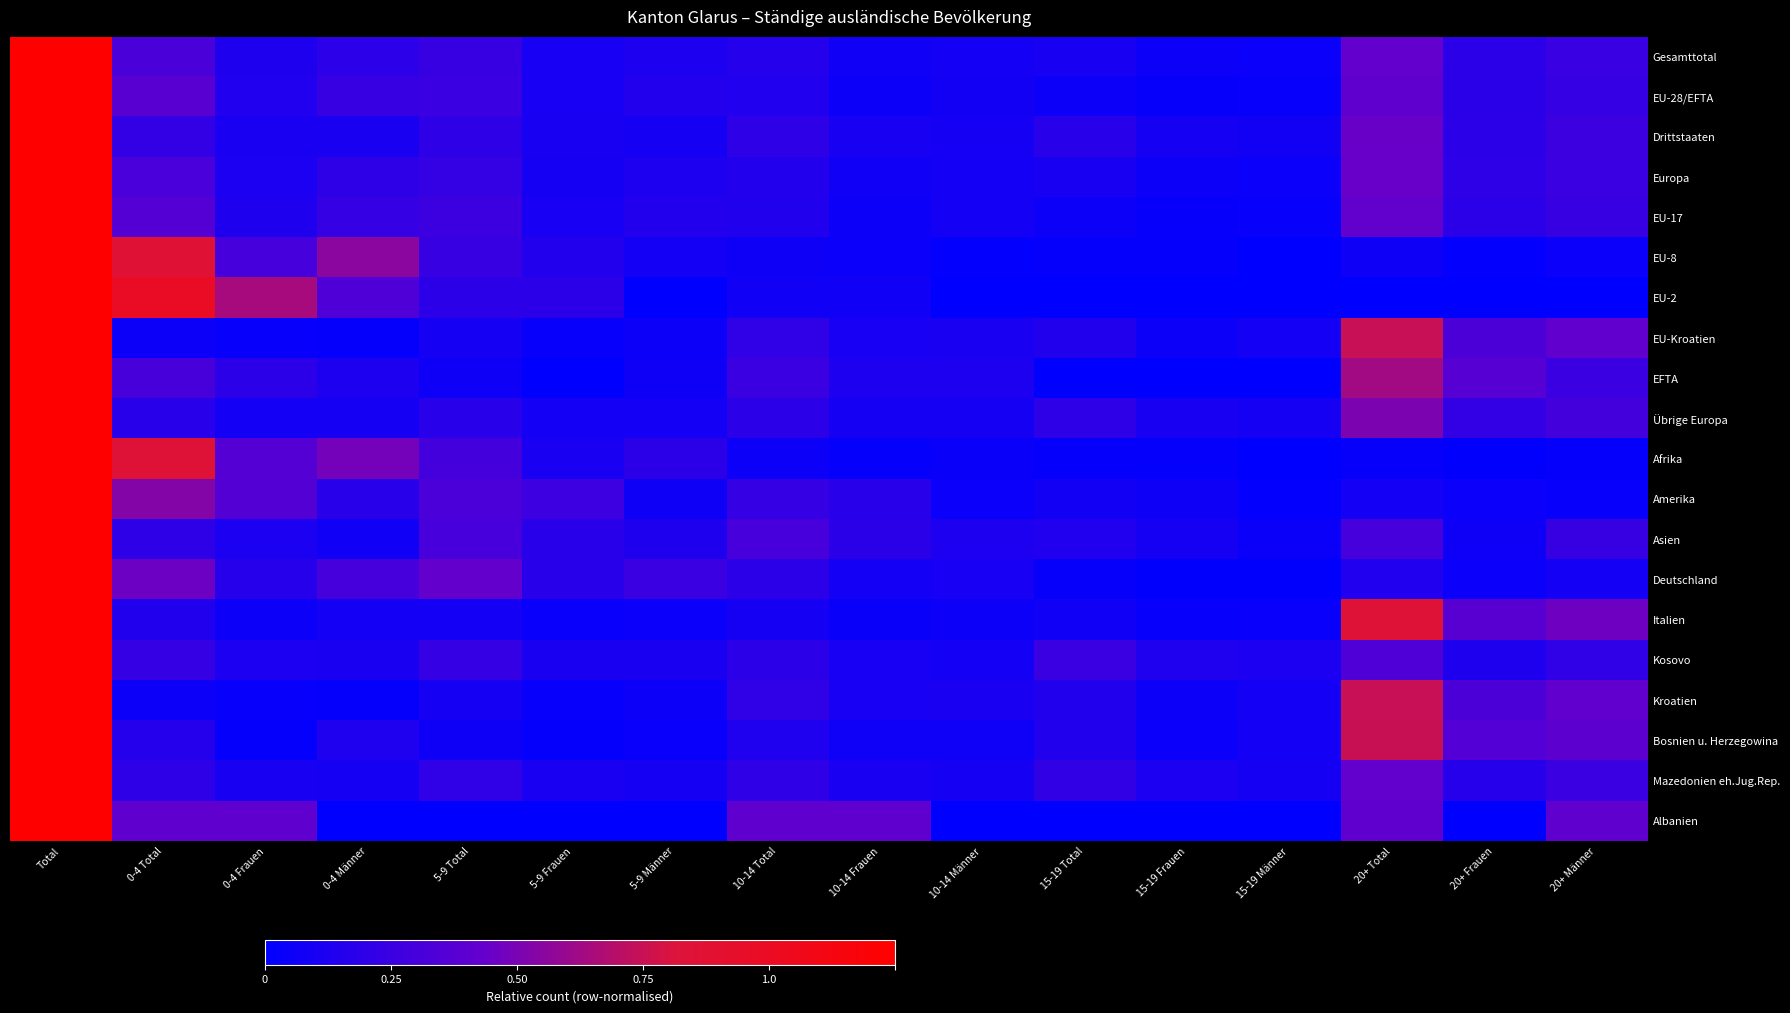

At which category is the sum across all series the highest?

Total